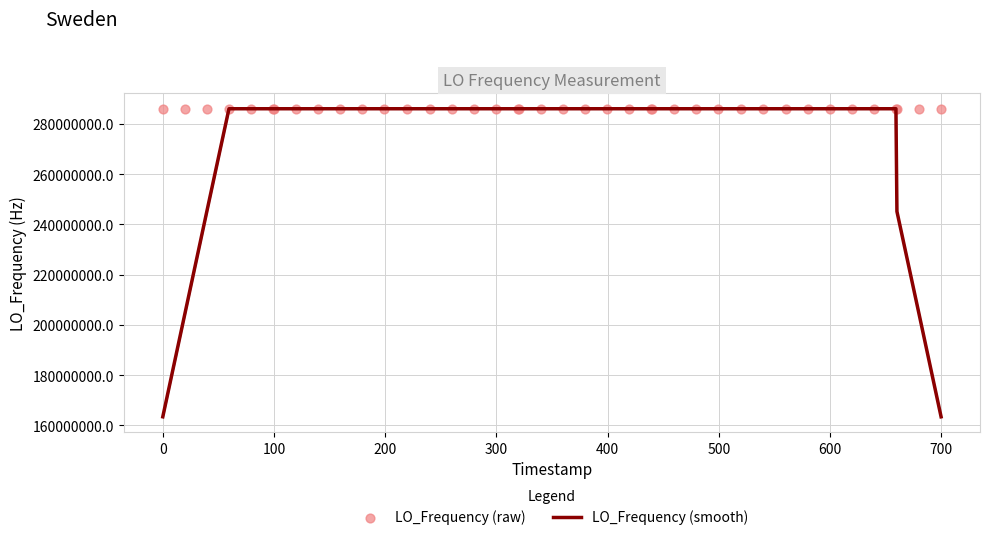

Which series contains the lowest Y value?

LO_Frequency (smooth)